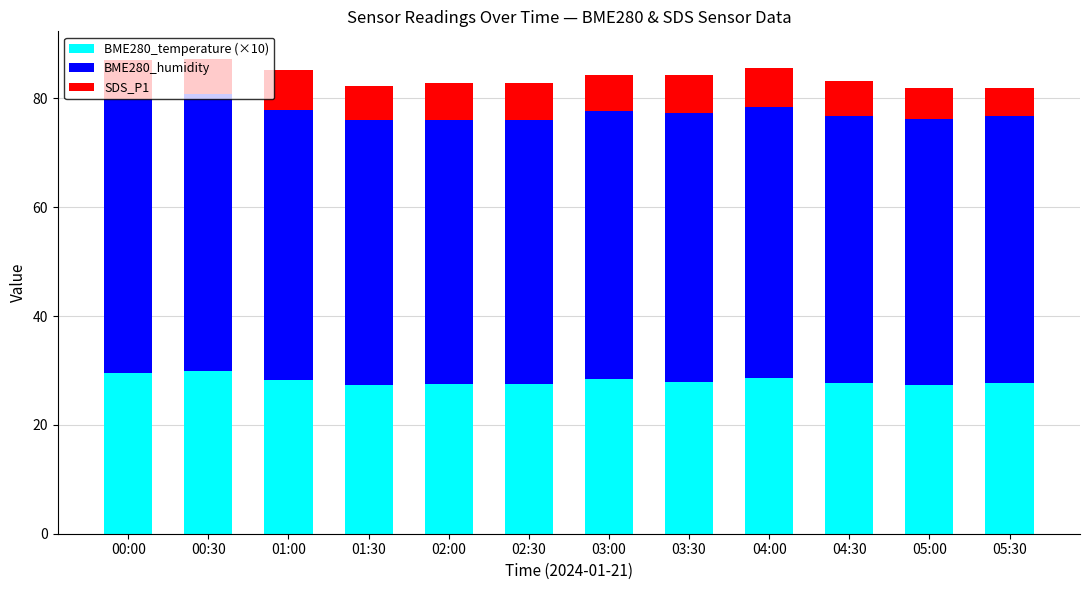

What is the maximum value for BME280_temperature (×10)?

29.9